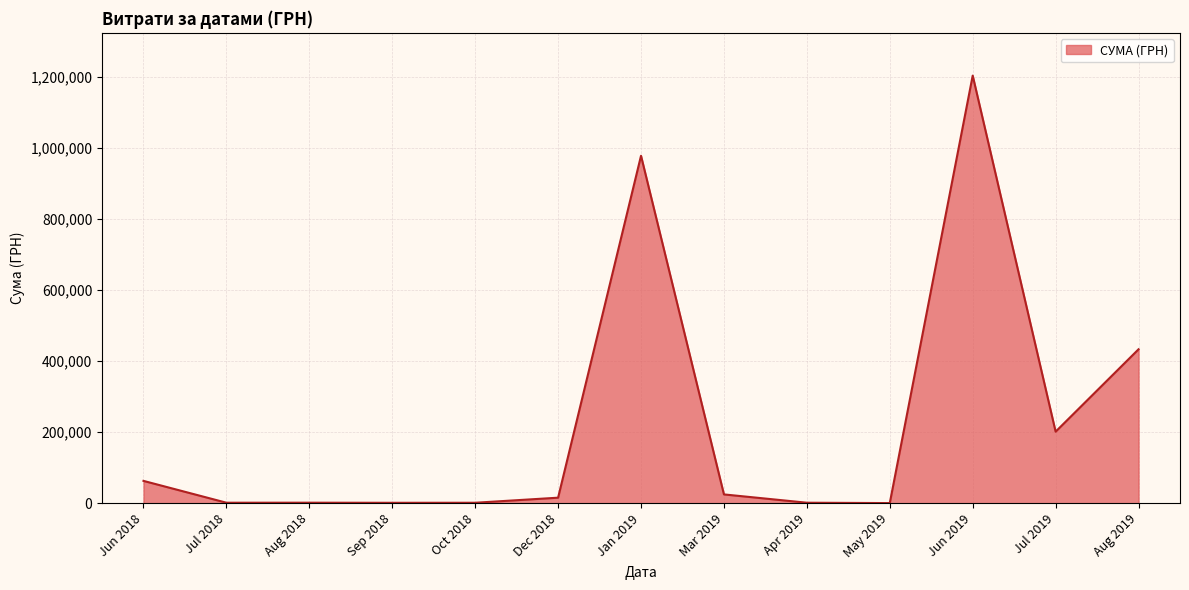

What is the change in value from Jun 2018 to Aug 2019?

+370658.9